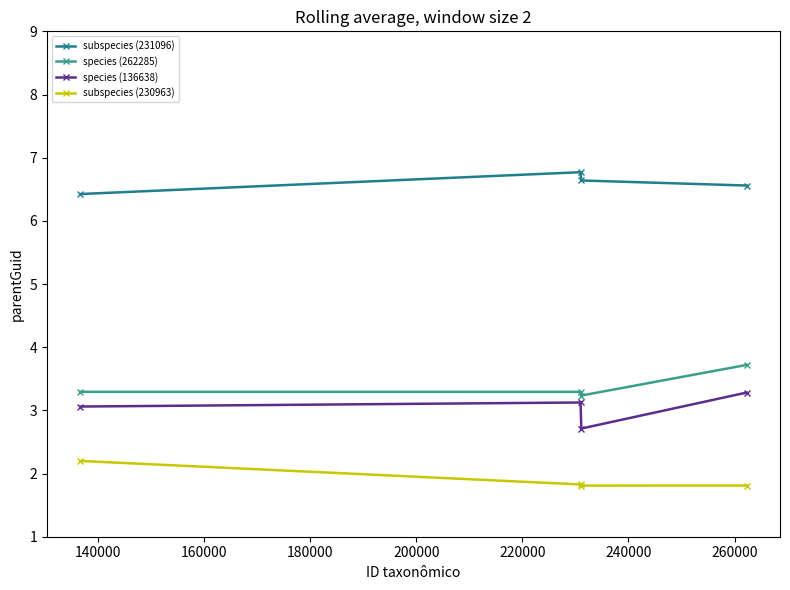

Which series has the largest total across all categories?

subspecies (231096)